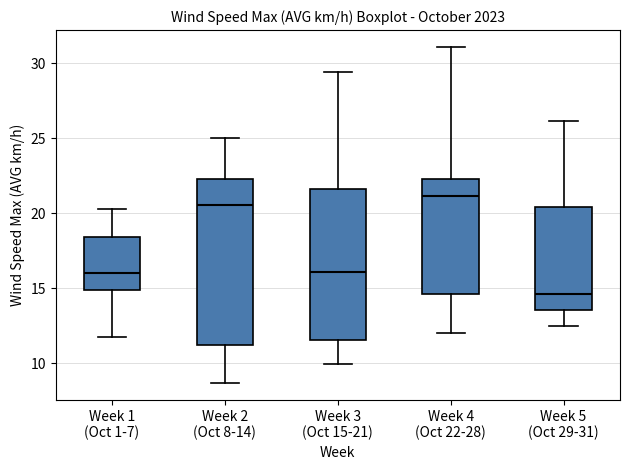

Comparing the boxes themselves (not the whiskers), which one is the tallest?

Week 2 (Oct 8-14)